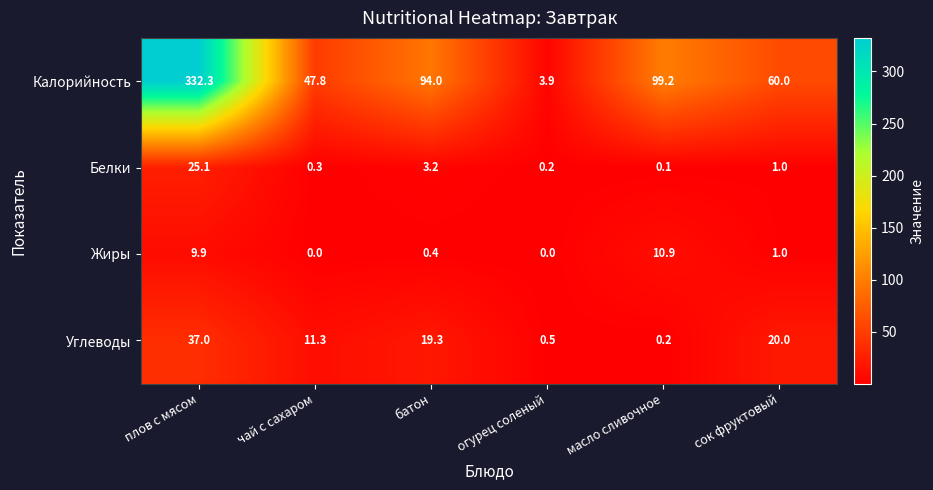

How many data points does each series have?

6